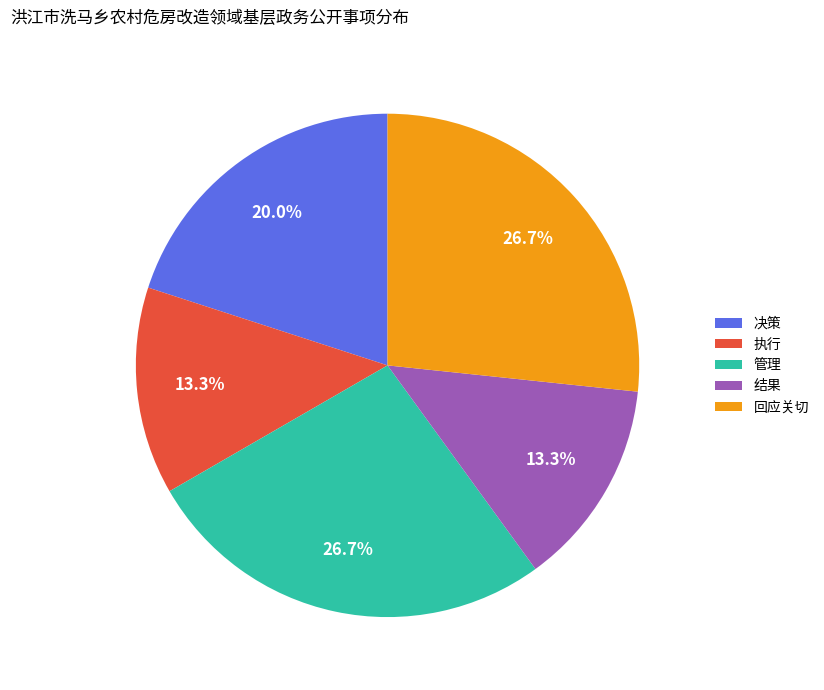

Between 执行 and 回应关切, which is larger?

回应关切